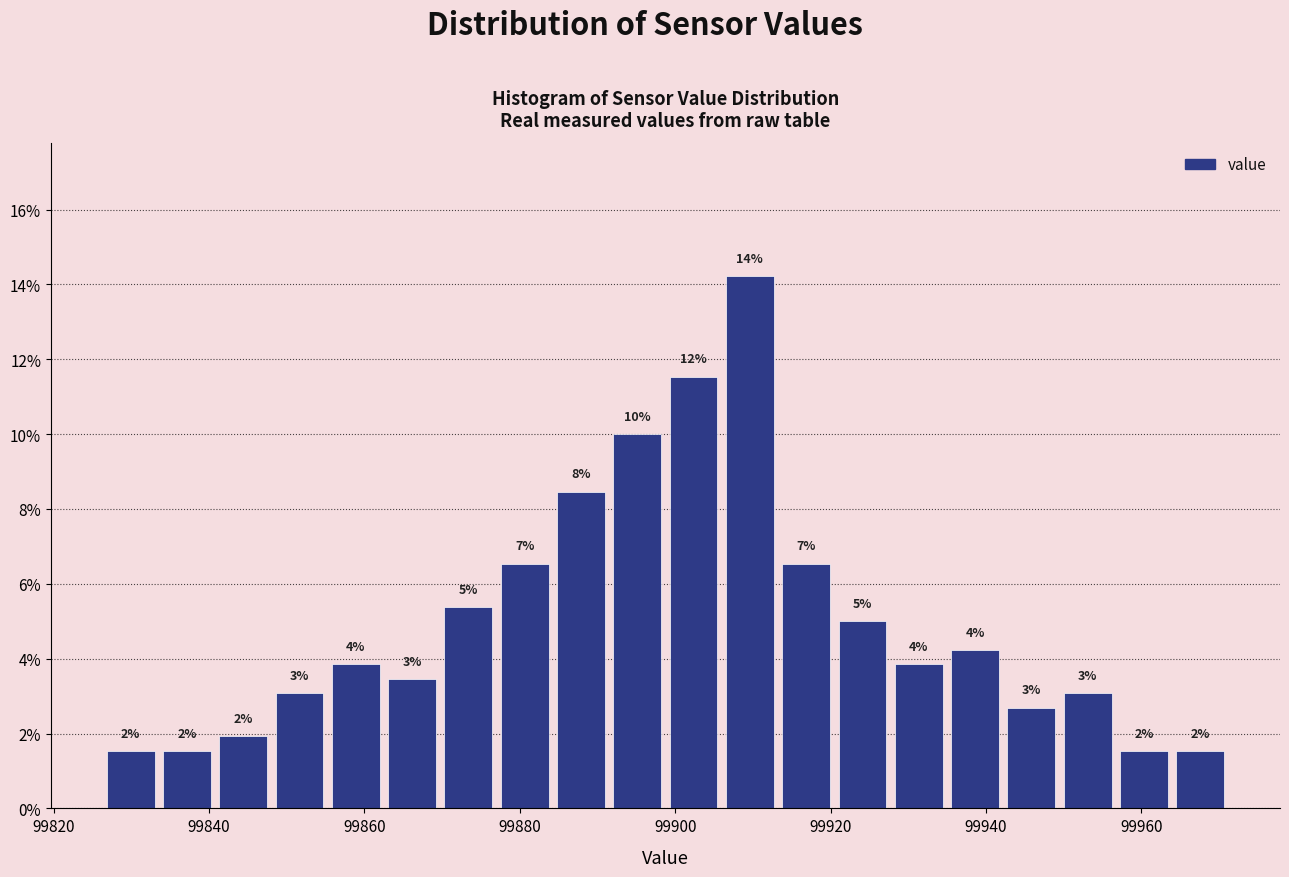

Around what value on the x-axis is the tallest bar? Give the approximate position of its centre, as read against the axis.

99910